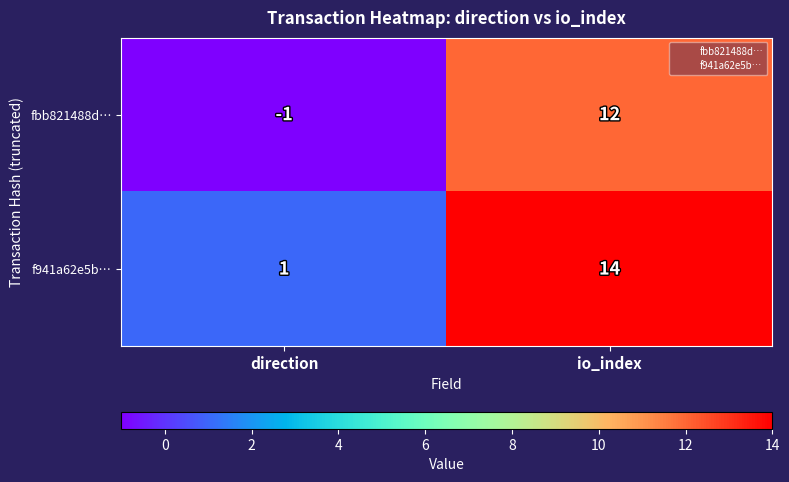

Rank the series at direction from highest to lowest value.

f941a62e5b…, fbb821488d…